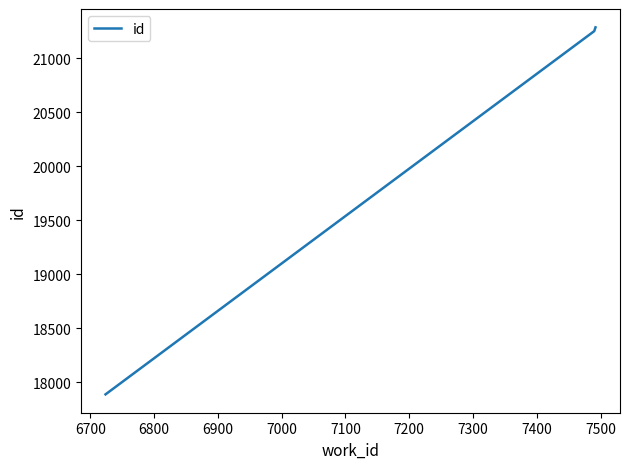

What is the sum of all values?

60423